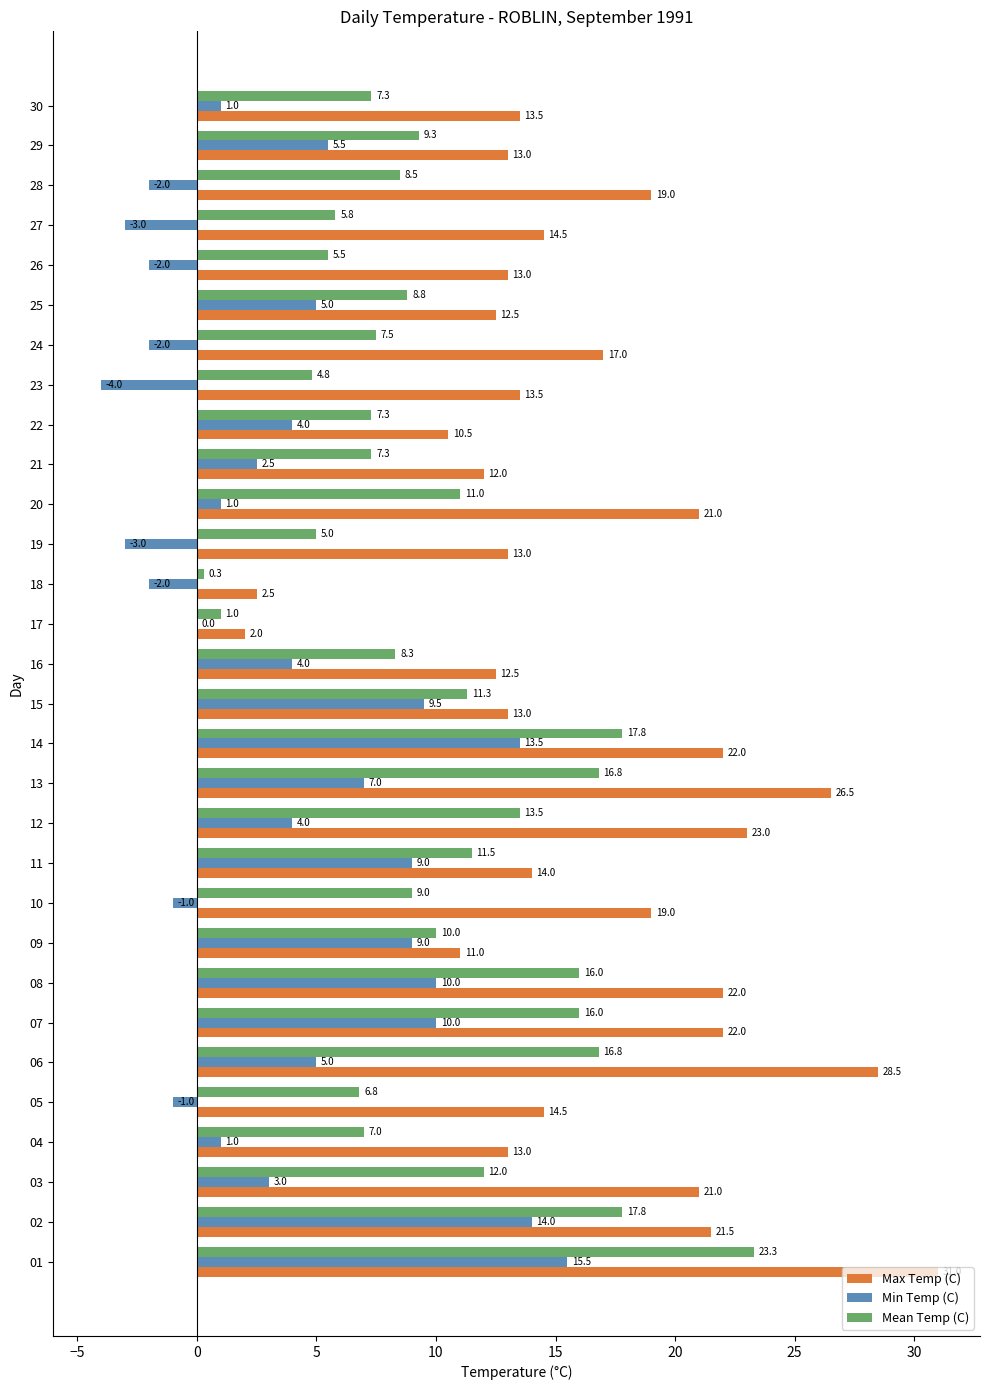

Between 07 and 23, which series saw the biggest shift?

Min Temp (C)